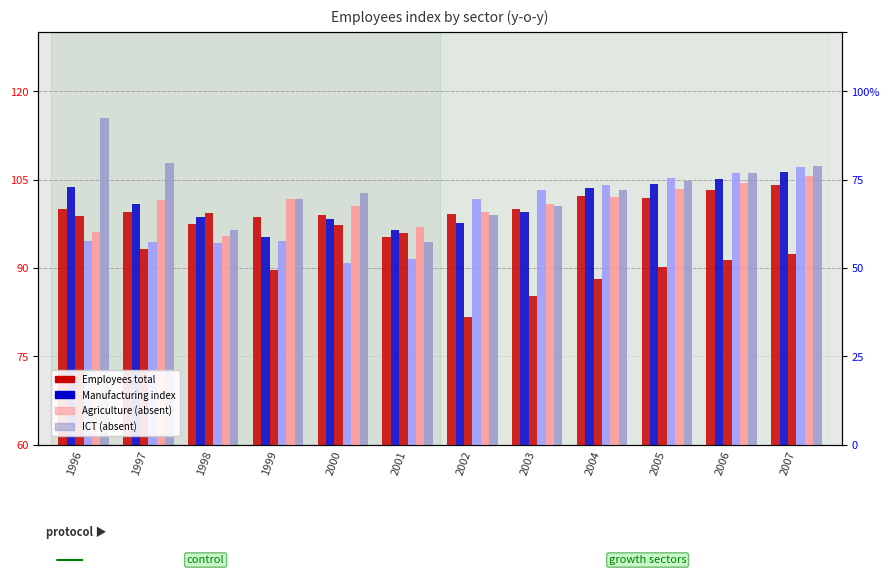

Where is Construction nearest to the value 98?

1996